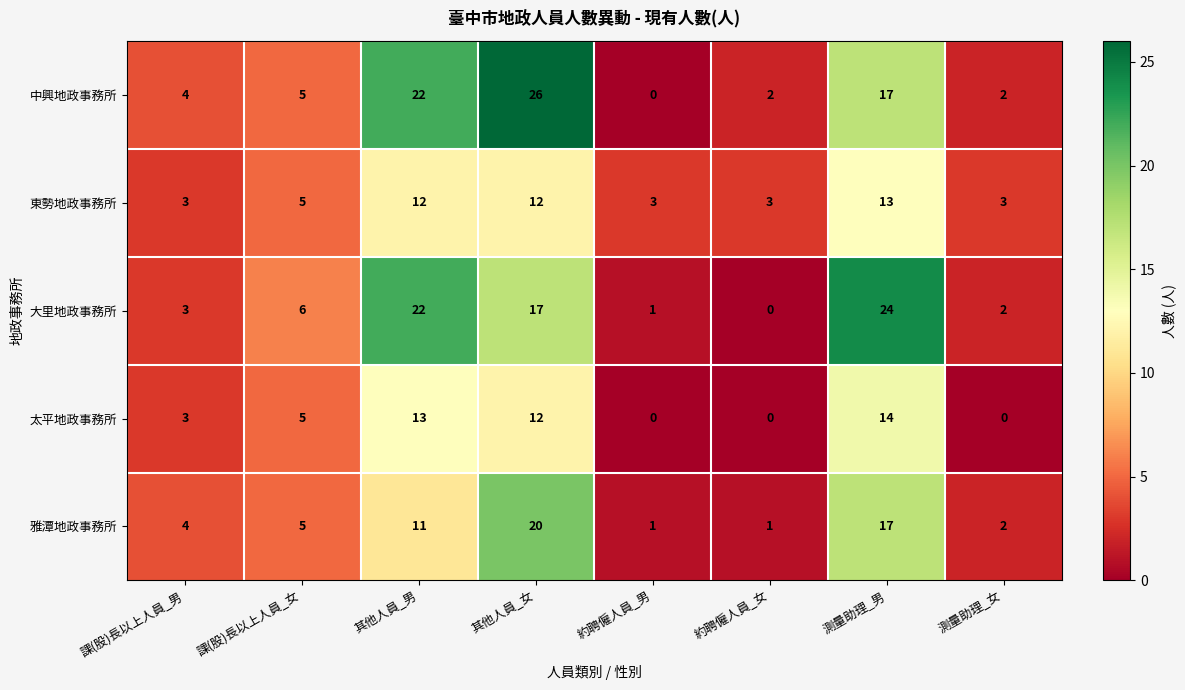

What is the total value across all series at 課(股)長以上人員_女?

26